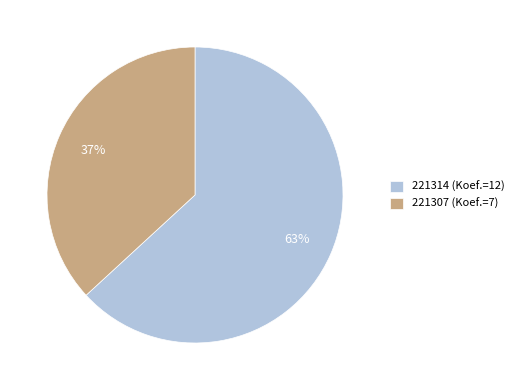

Is it true that 221307 is 30% of the pie?

False